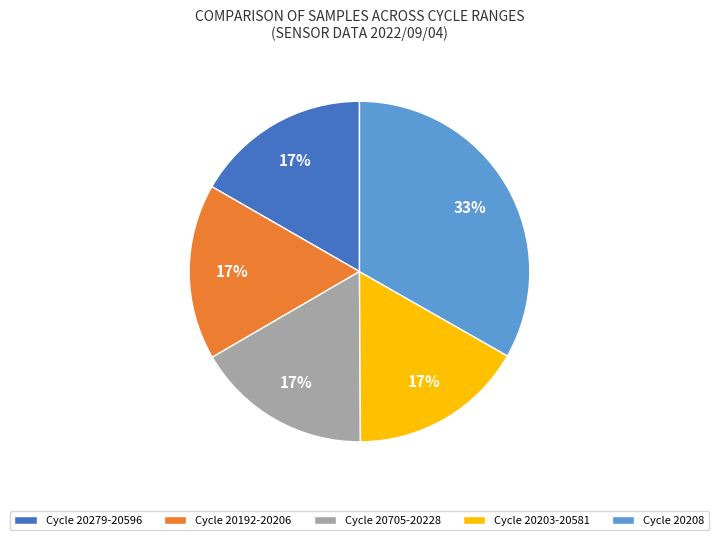

Is there a majority slice in this chart?

No